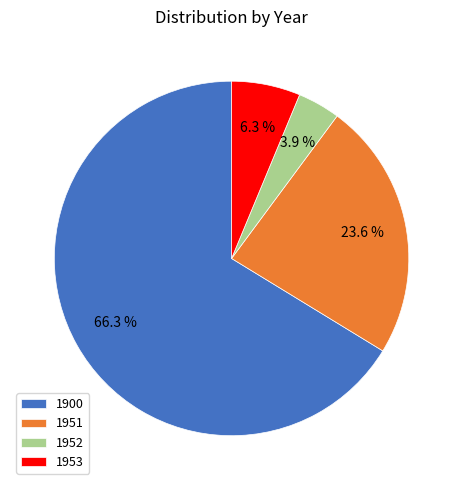

True or false: 1951 accounts for 12% of the total.

False